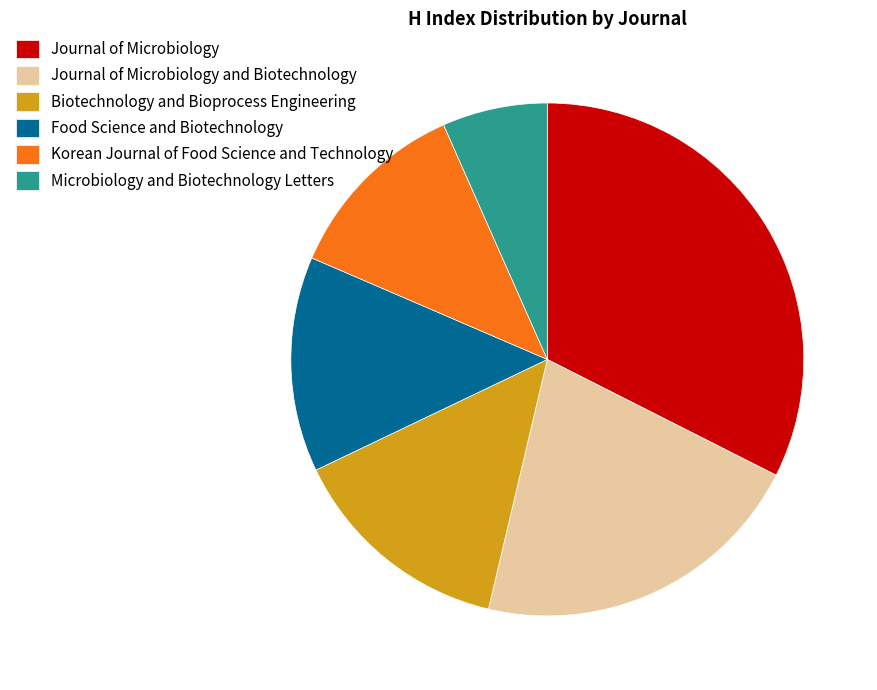

Is the sum of Journal of Microbiology and Biotechnology and Biotechnology and Bioprocess Engineering greater than half?

No